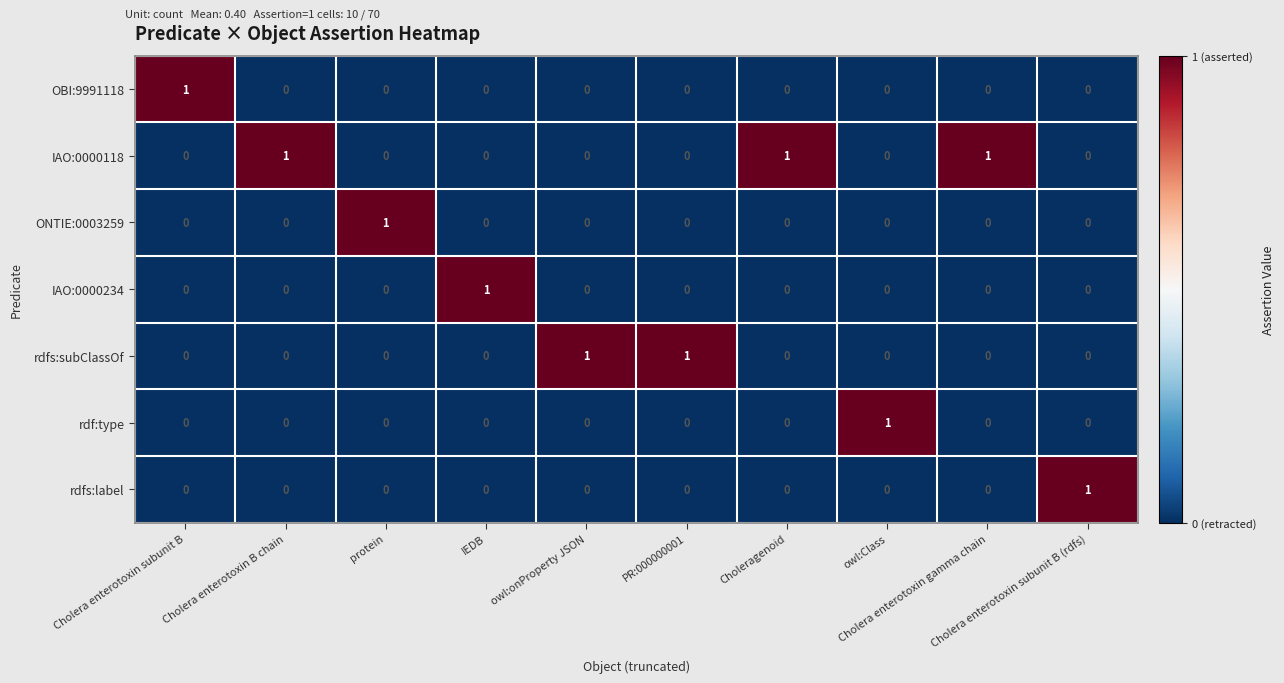

At how many categories does at least one series exceed 0?

10